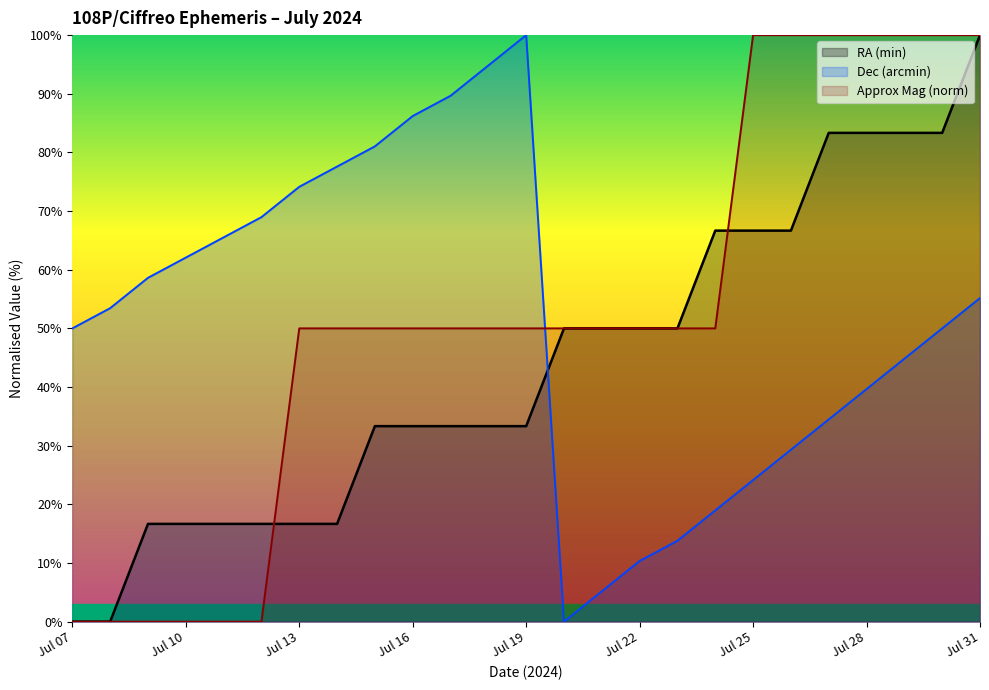

Is the value of Approx Mag at Jul 21 greater than the value of RA (min) at Jul 25?

No